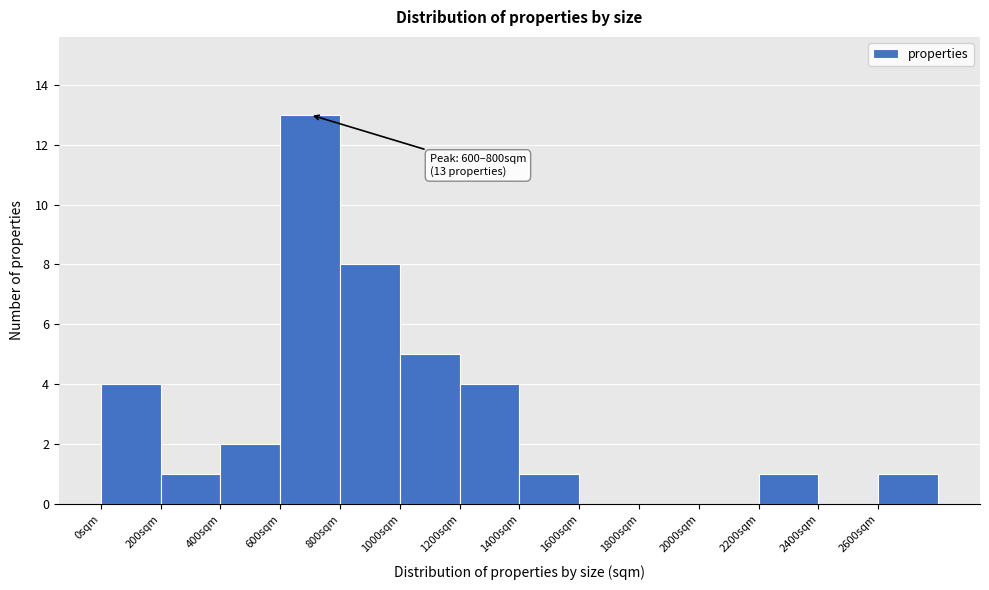

Over which range of the x-axis is the bar tallest?

600 to 800